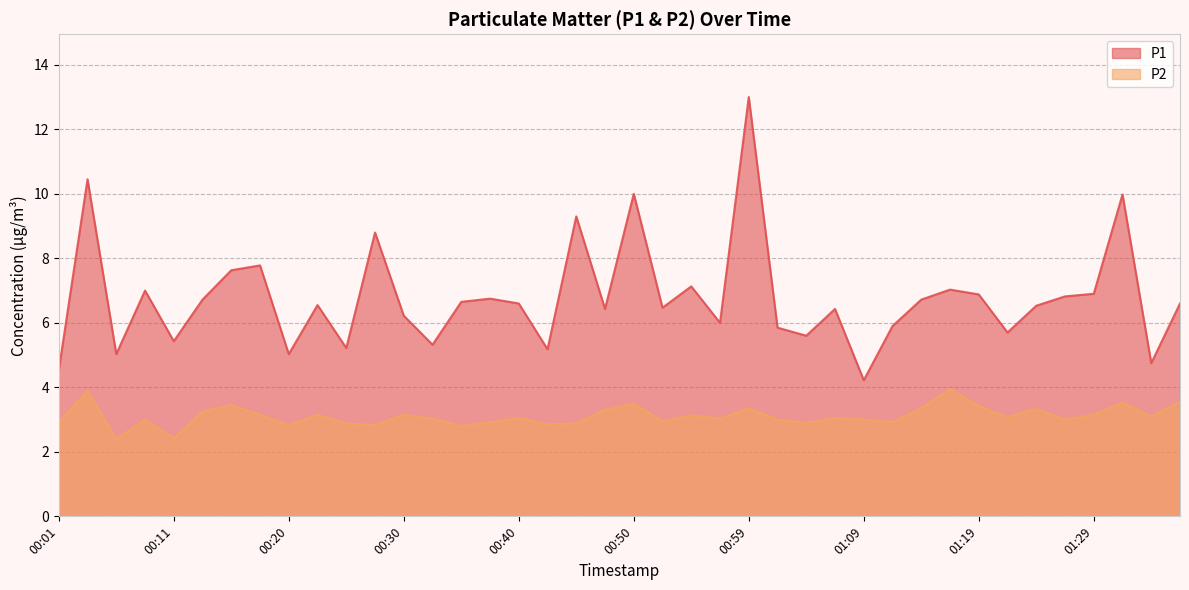

What is the lowest value of the P1 series?

4.2